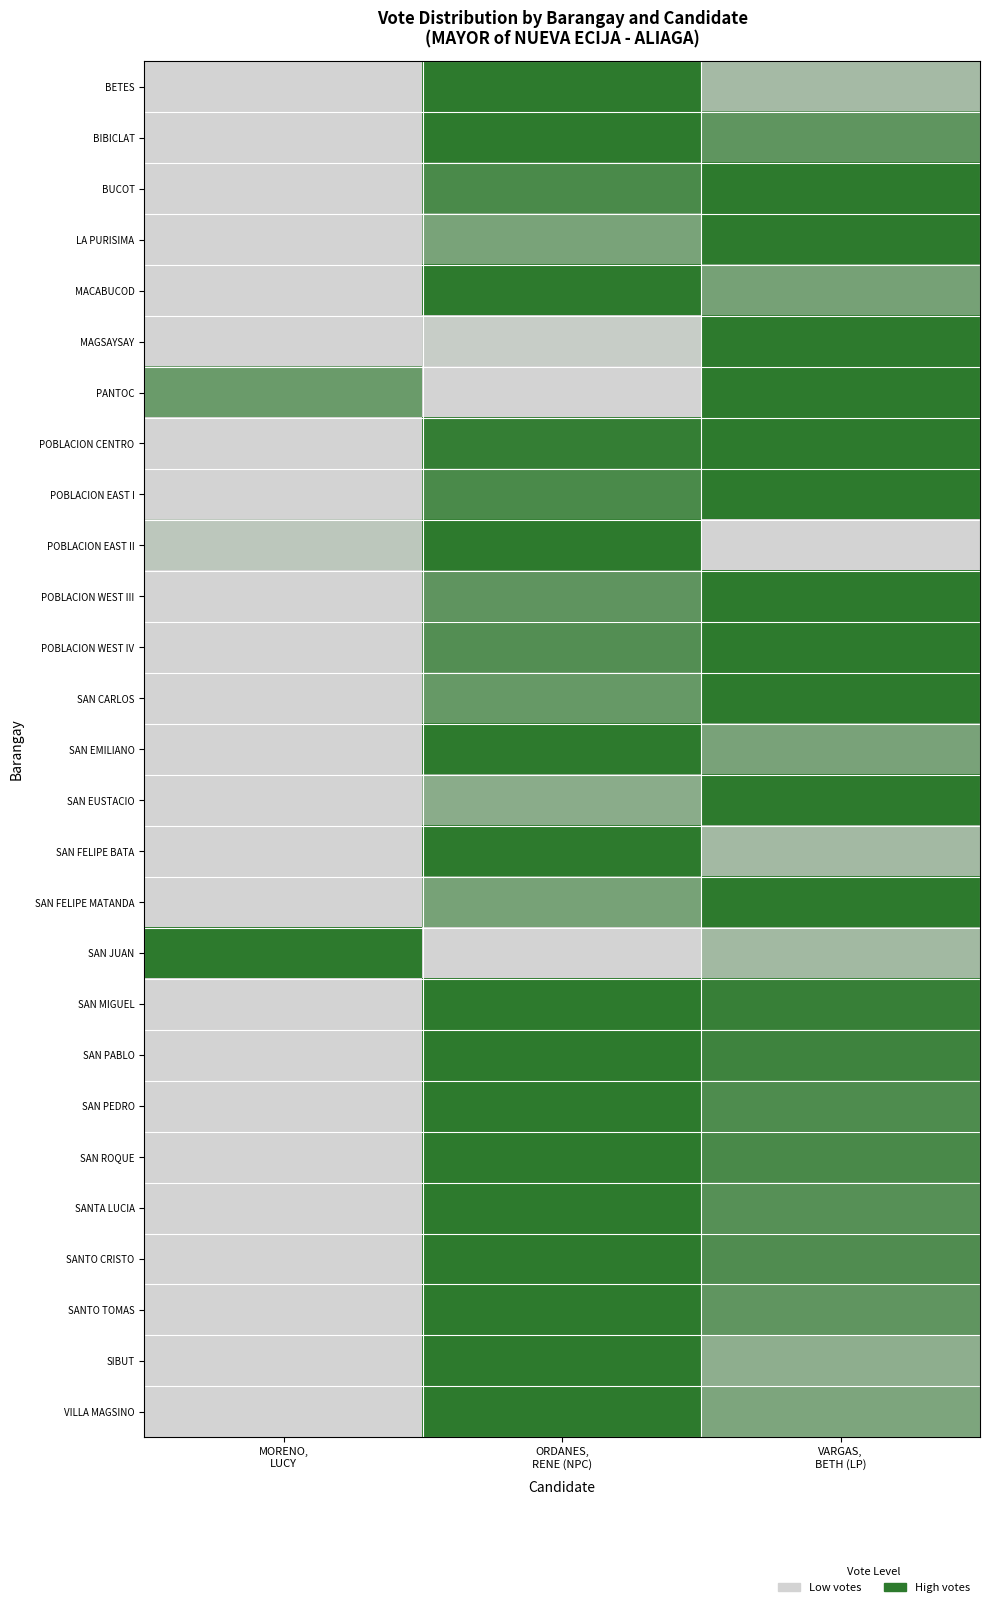

What is the total value across all series at MORENO,
LUCY?

1.8